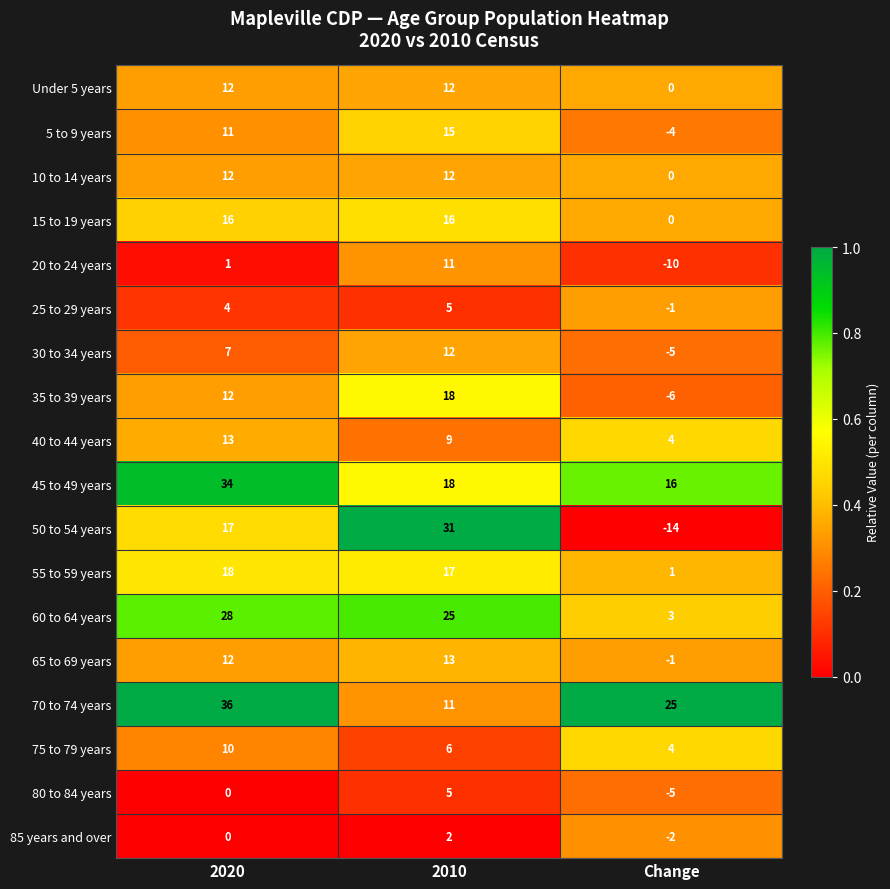

Rank the categories by 50 to 54 years value from highest to lowest.

2010, 2020, Change